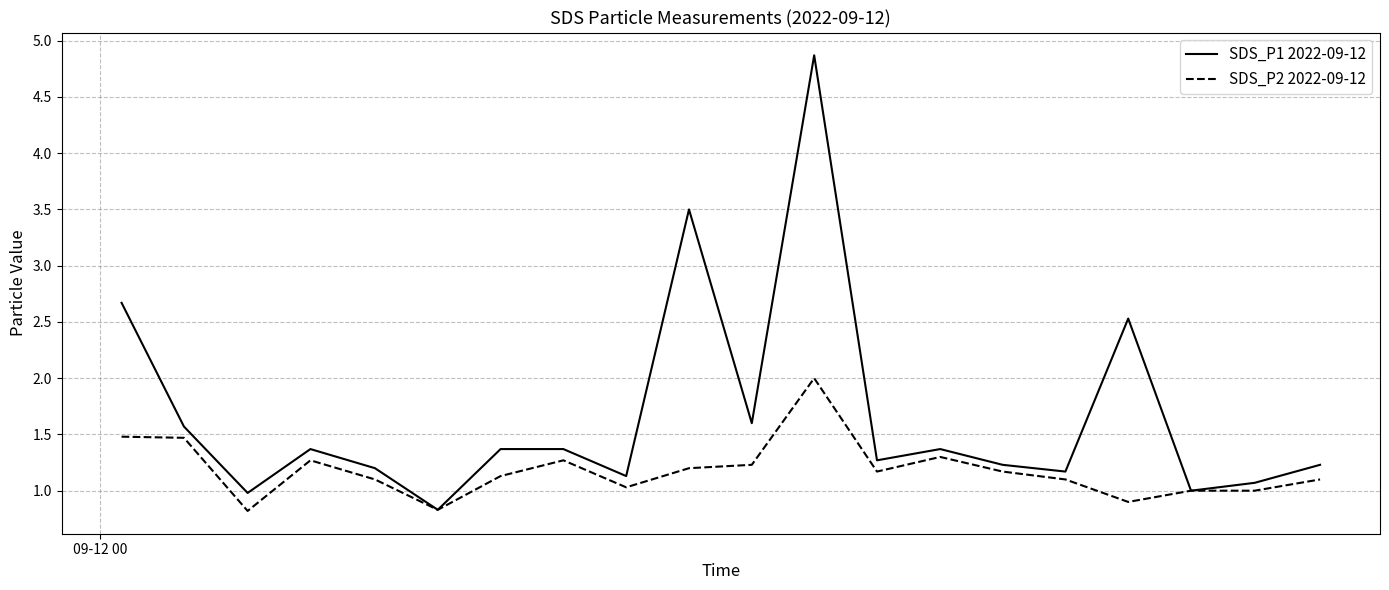

Which series has the largest total across all categories?

SDS_P1 2022-09-12